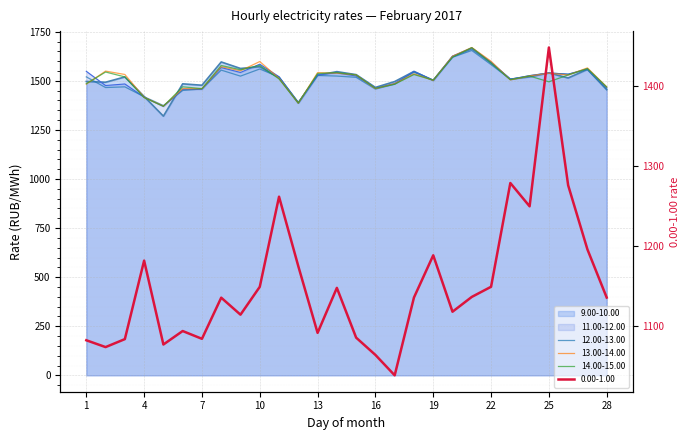

Which series has the largest total across all categories?

13.00-14.00